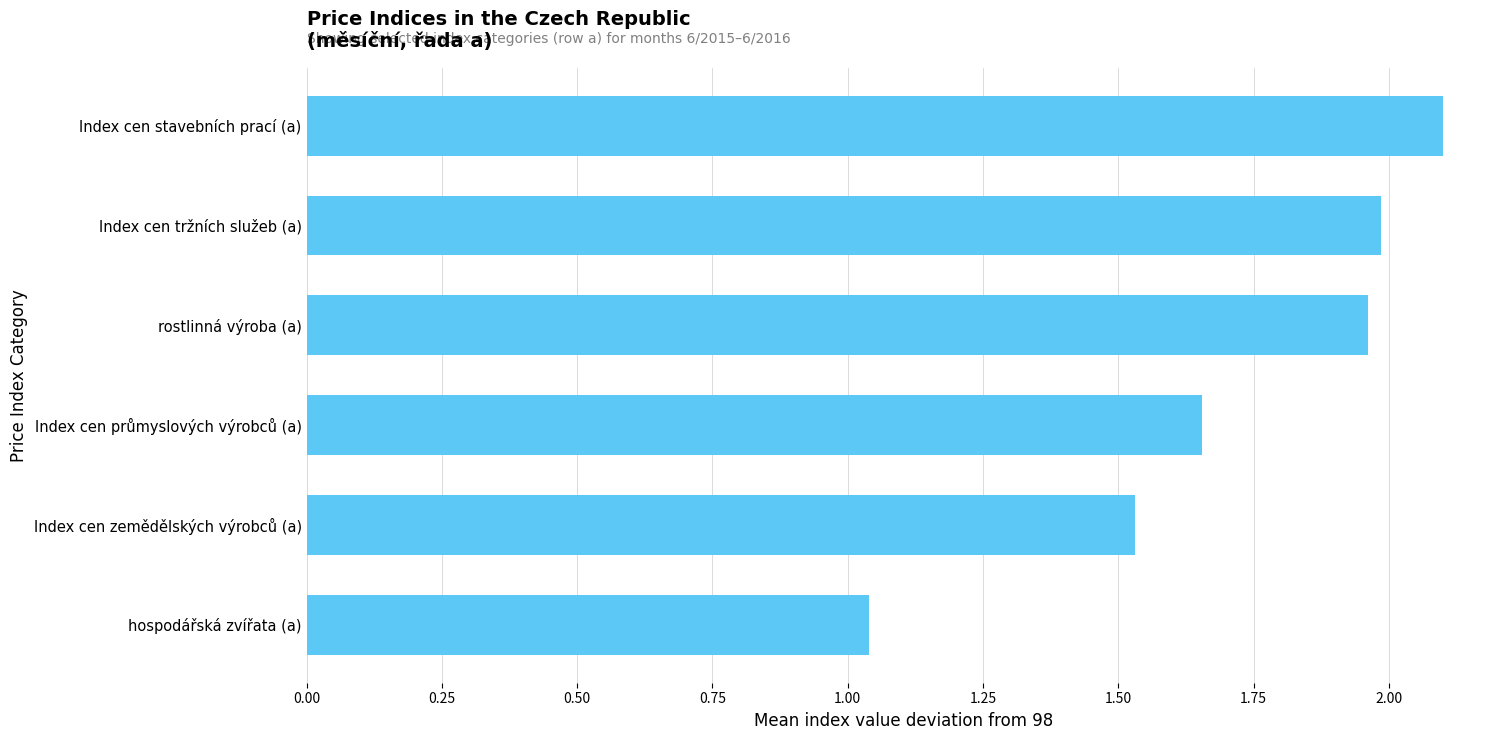

Where is the data nearest to the value 1?

hospodářská zvířata (a)